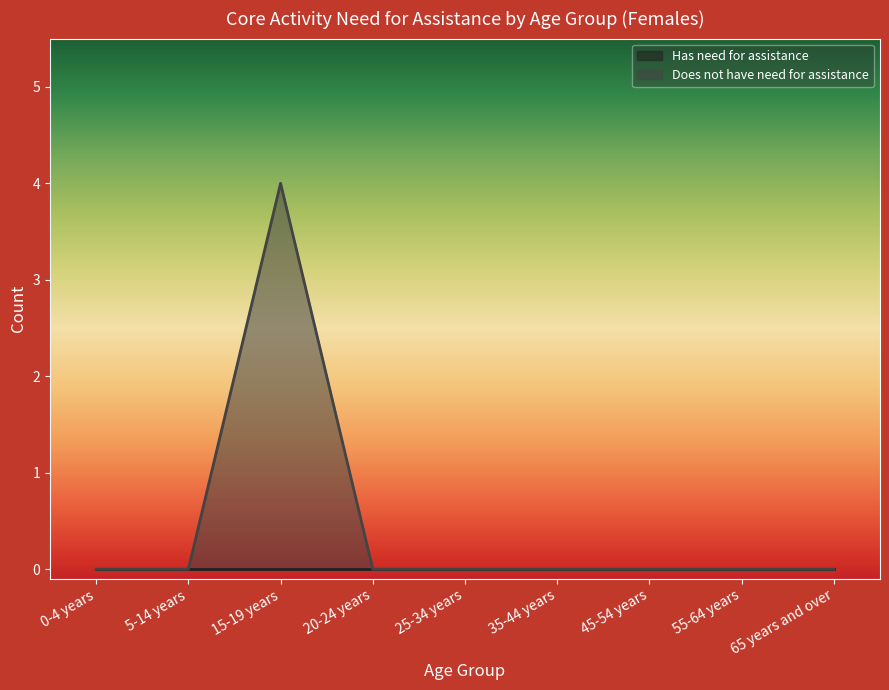

How many interior local peaks (higher than both neighbors) does the data have?

1